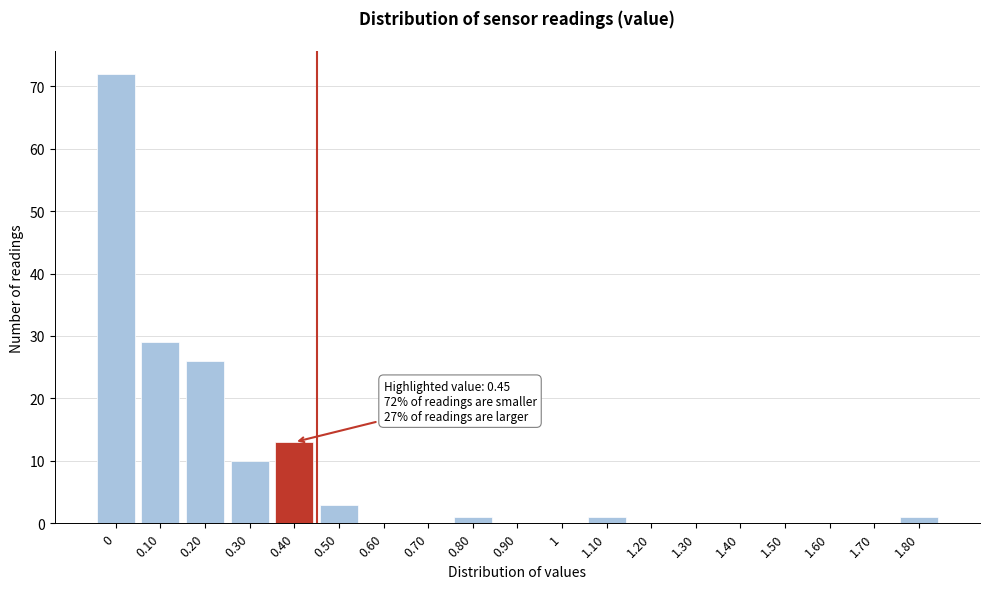

Reading left to right, extract all data points from this chart.

0=72	0.10=29	0.20=26	0.30=10	0.40=13	0.50=3	0.60=0	0.70=0	0.80=1	0.90=0	1=0	1.10=1	1.20=0	1.30=0	1.40=0	1.50=0	1.60=0	1.70=0	1.80=1